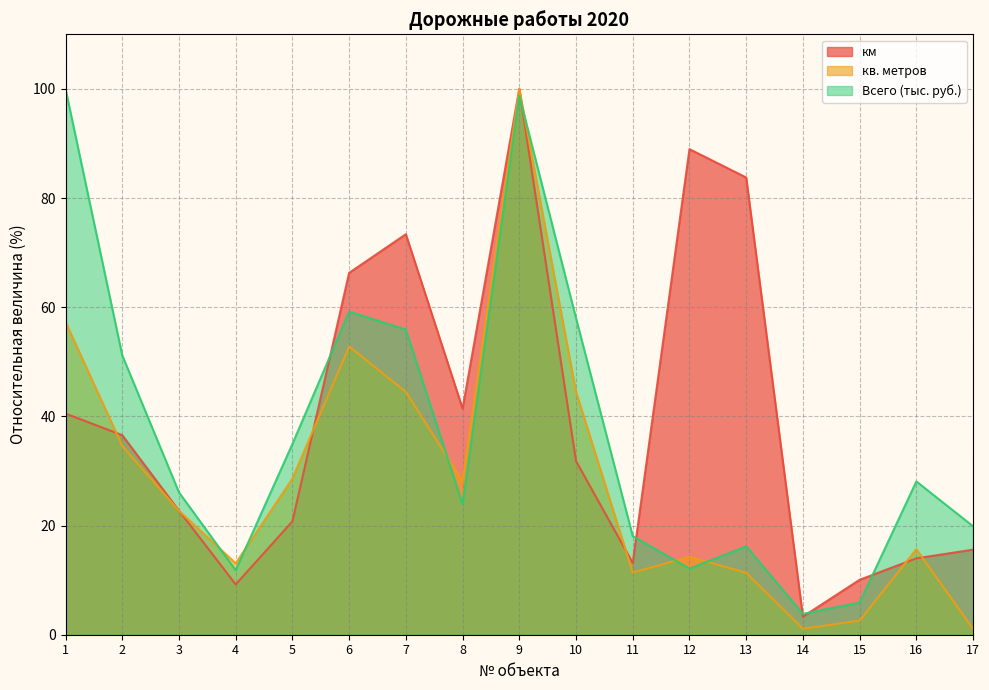

How many intersections are there between кв. метров and км?

6